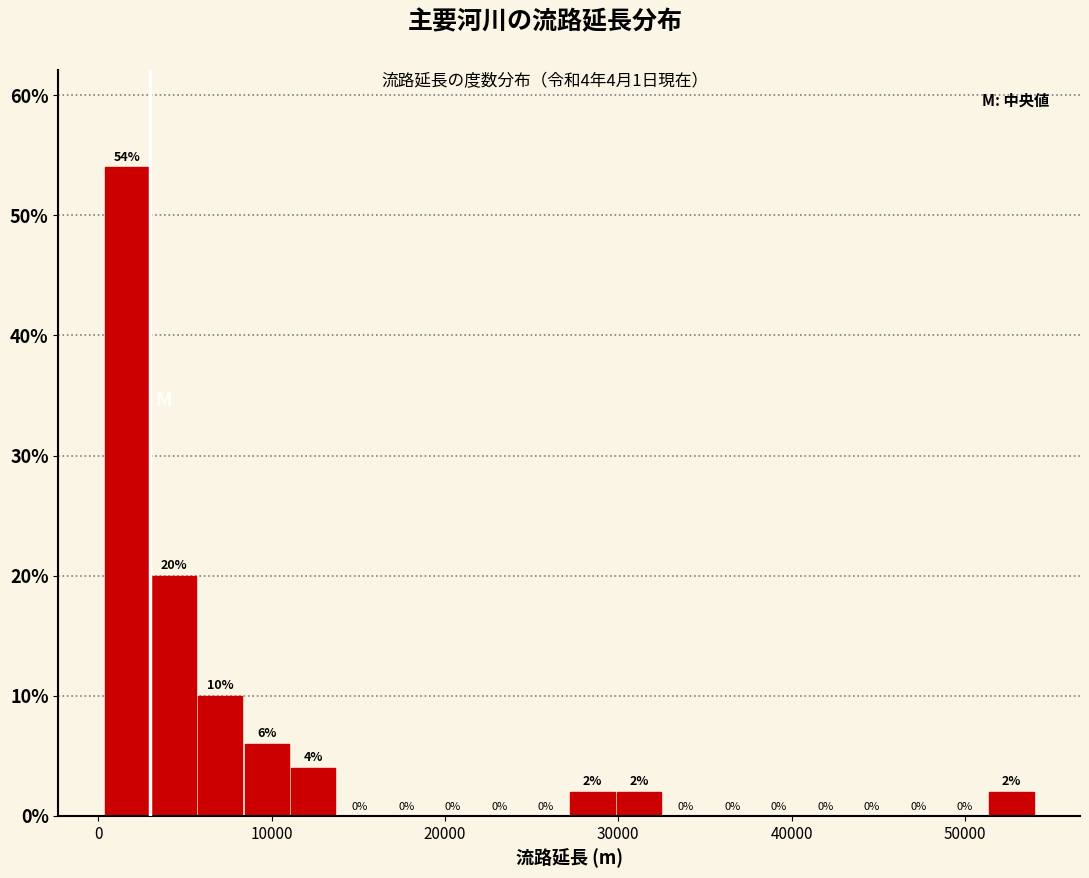

Around what value on the x-axis is the tallest bar? Give the approximate position of its centre, as read against the axis.

2000